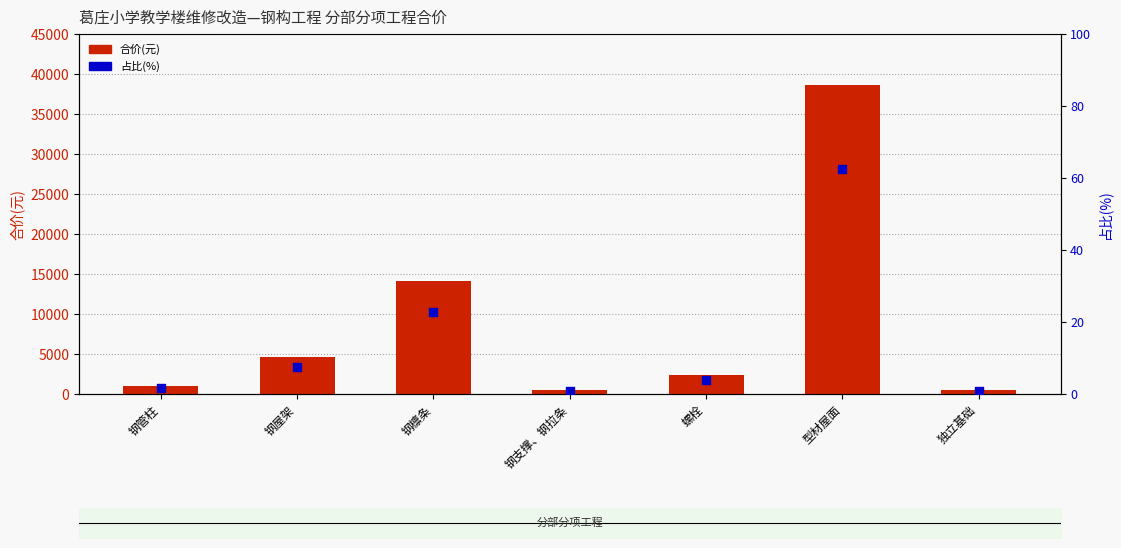

Which series reaches the minimum Y coordinate?

占比(%)